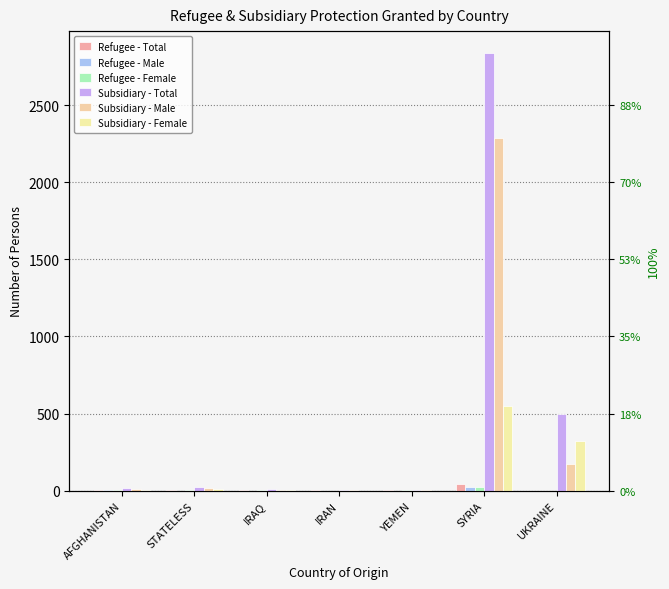

How many bars are there in each group?

6